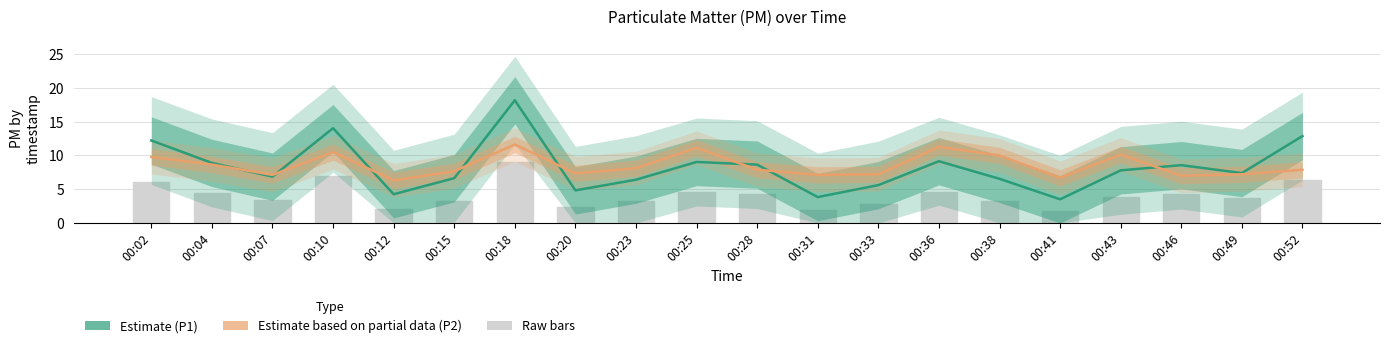

The value of Raw P1 bars at 00:28 is 1.4. True or false?

False